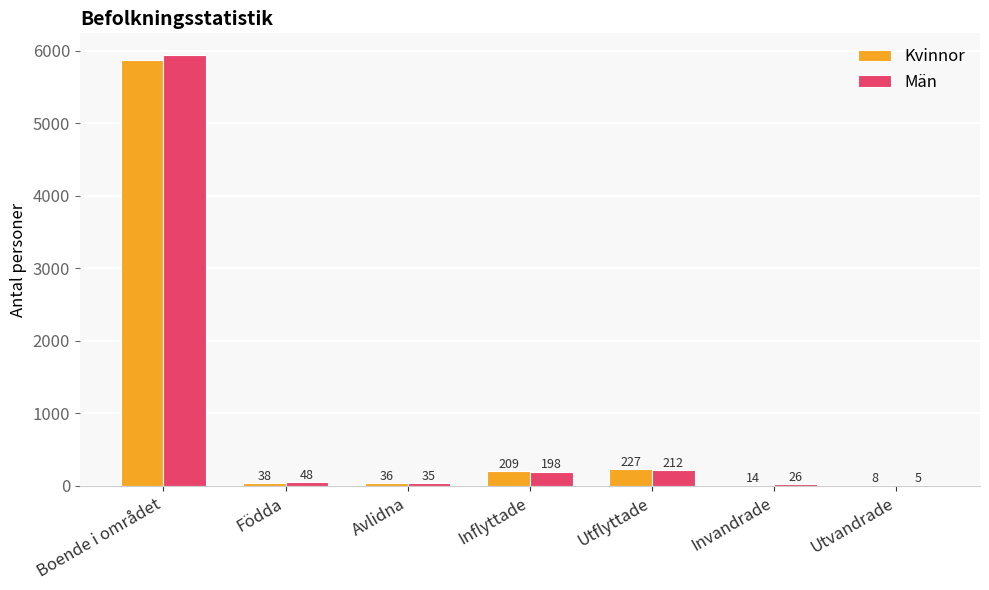

What is the spread (max minus min) of values at Utvandrade?

3